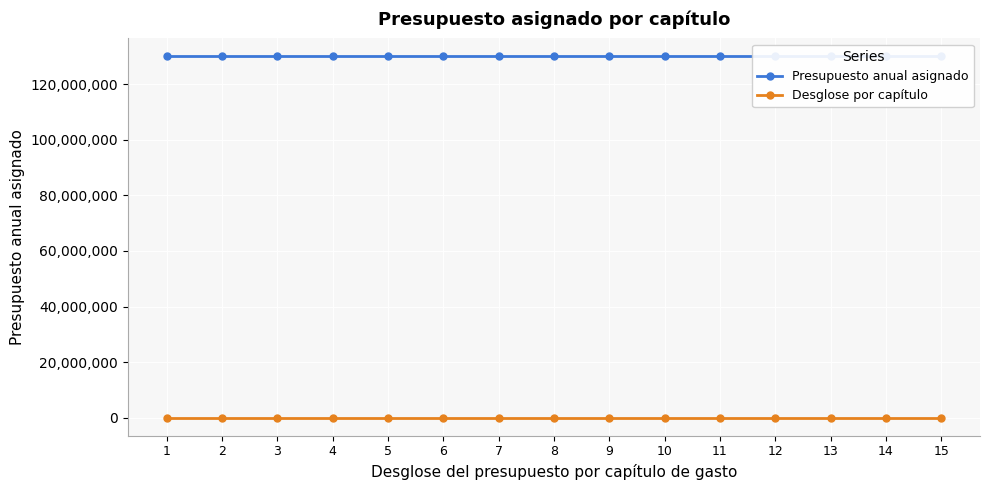

Which category has the highest value in the Desglose por capítulo series?

15